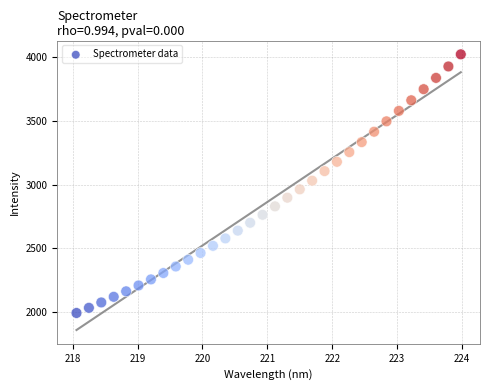

What is the range of Y values (max minus min)?

2024.4